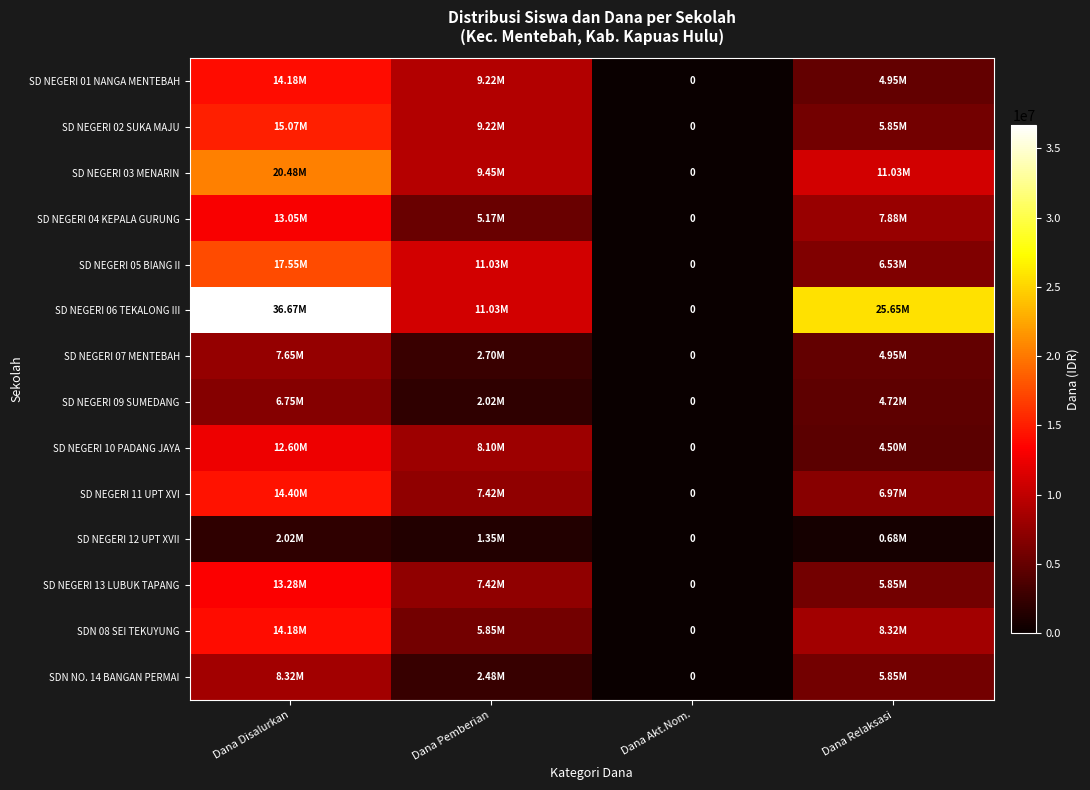

How many positive values does the SDN NO. 14 BANGAN PERMAI series have?

3